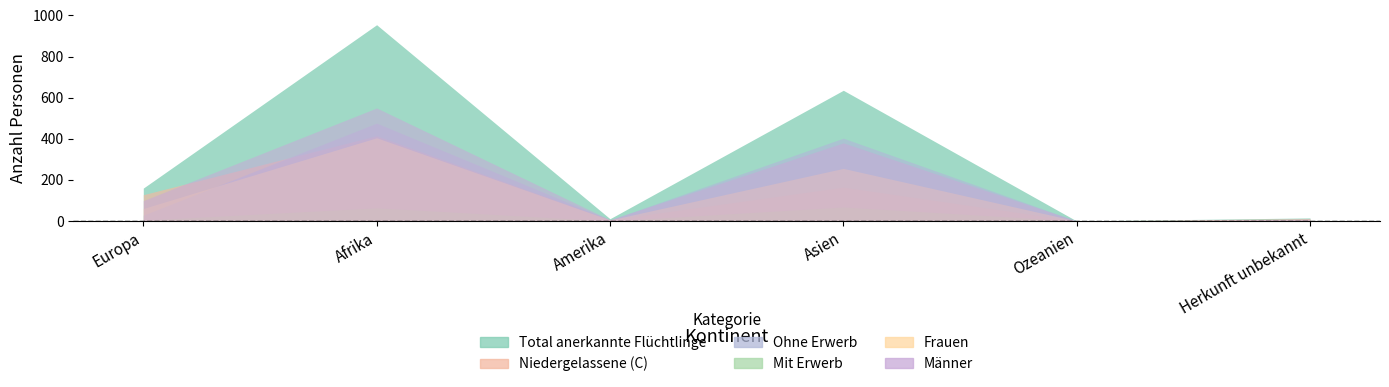

At which label does Frauen reach its minimum?

Ozeanien